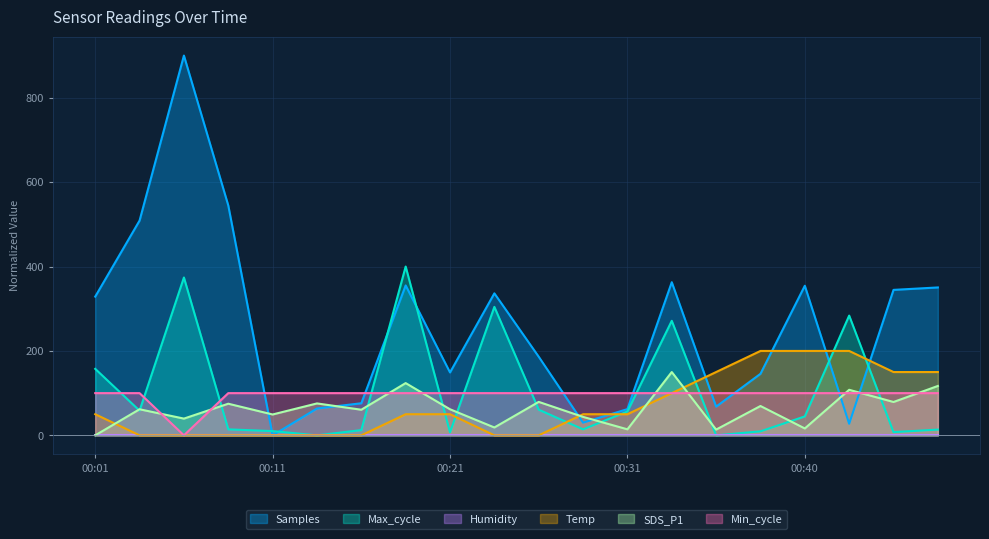

At which label is SDS_P1 closest to 75?

00:09